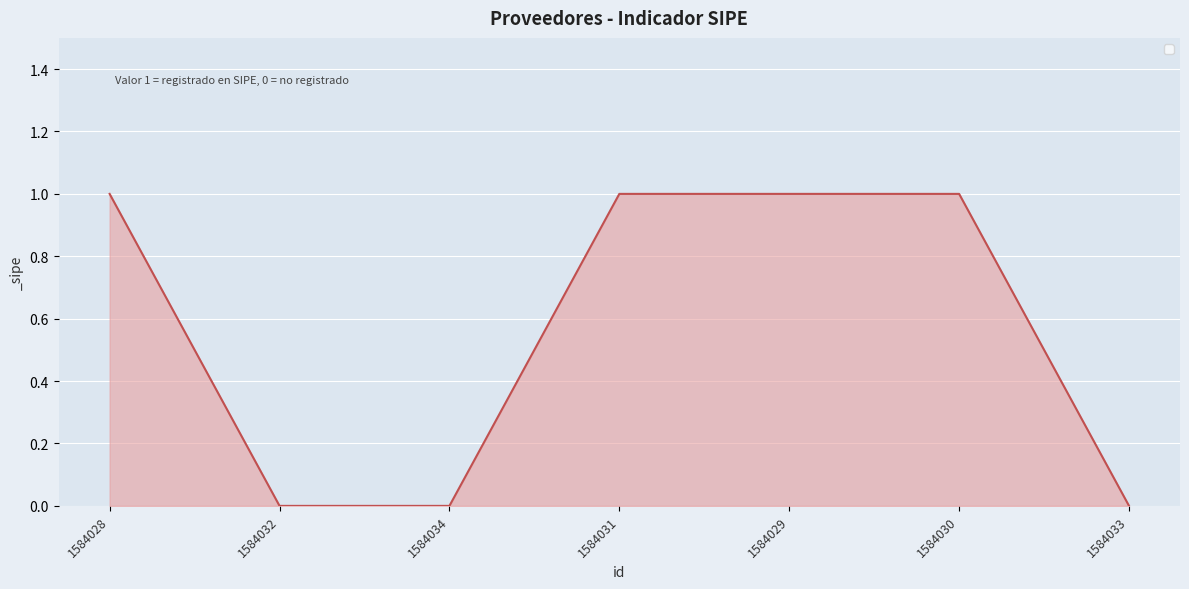

How many categories are shown in the chart?

7